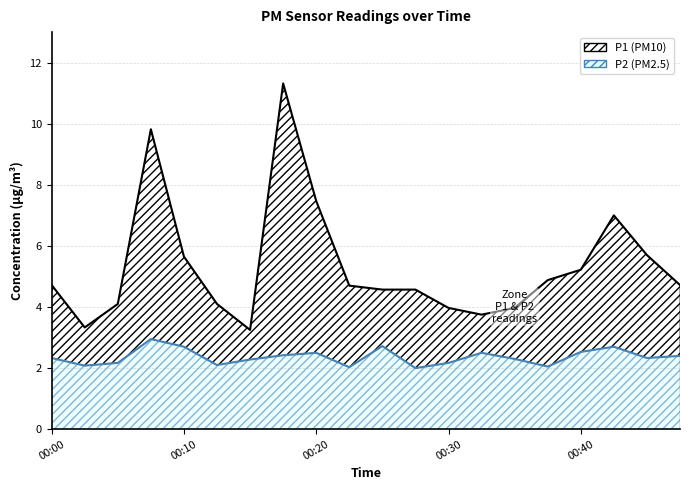

What is the sum of all P1 values?

106.8